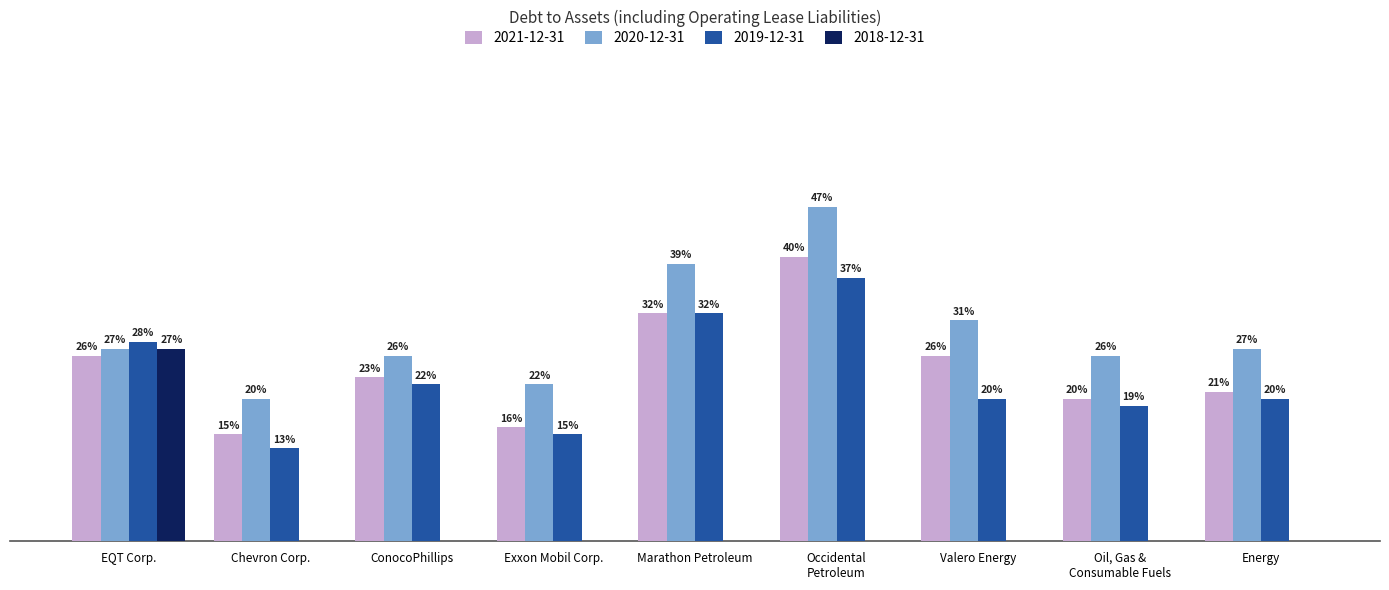

What is the value of the 2019-12-31 bar at the 4th from the left?

0.1